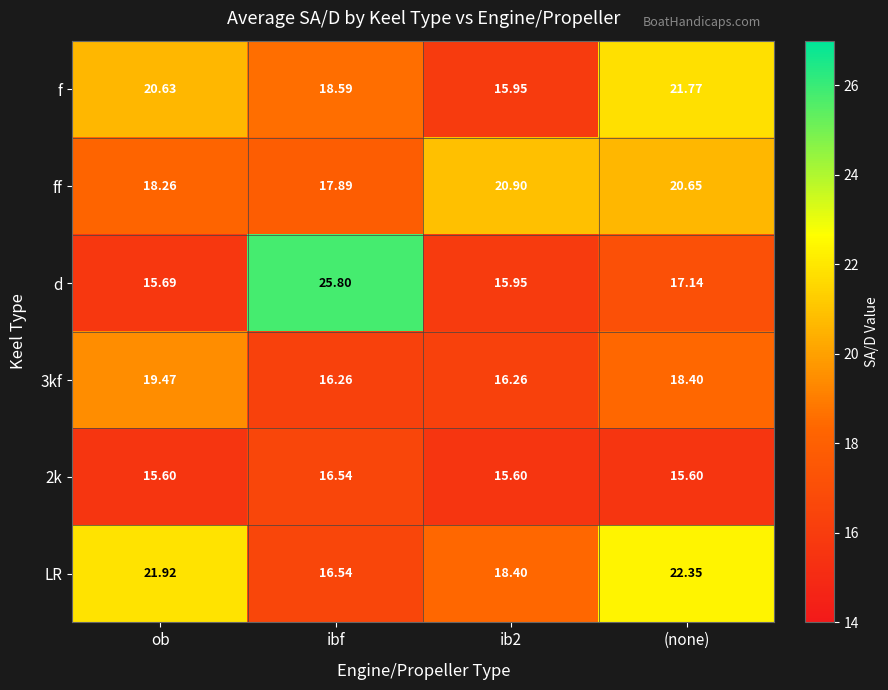

Is the value of f at ib2 greater than the value of 2k at ob?

Yes